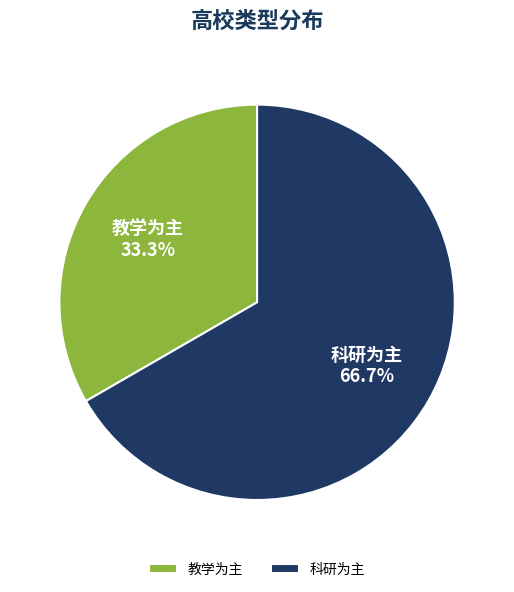

Is it true that 教学为主 is 33% of the pie?

True